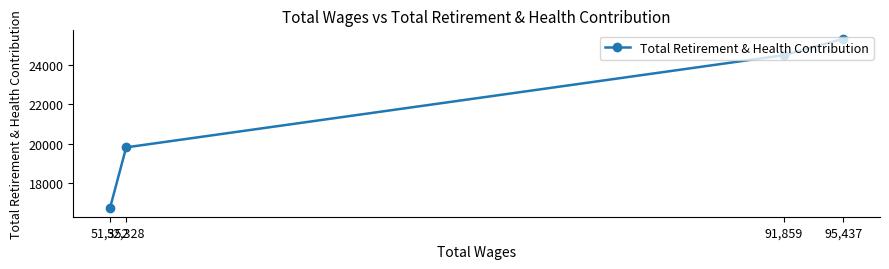

List the labels in order of value, smallest first.

51,352, 52,328, 91,859, 95,437